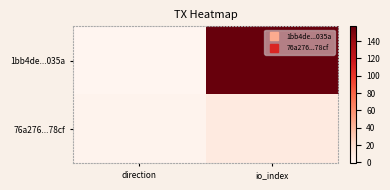

What is the maximum value shown in the chart?

157